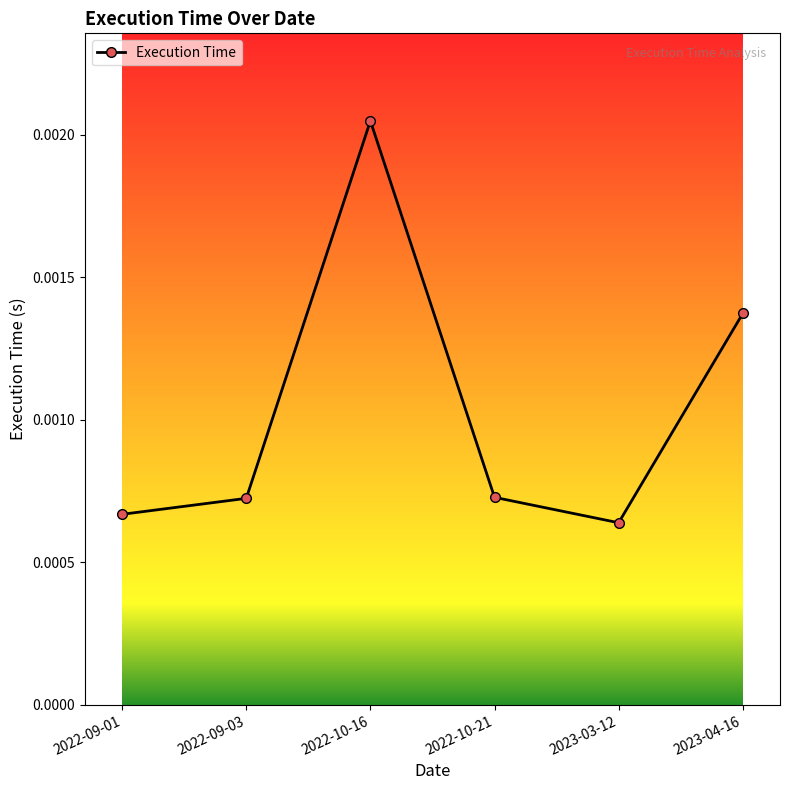

Which category has the highest value across all series?

2022-10-16